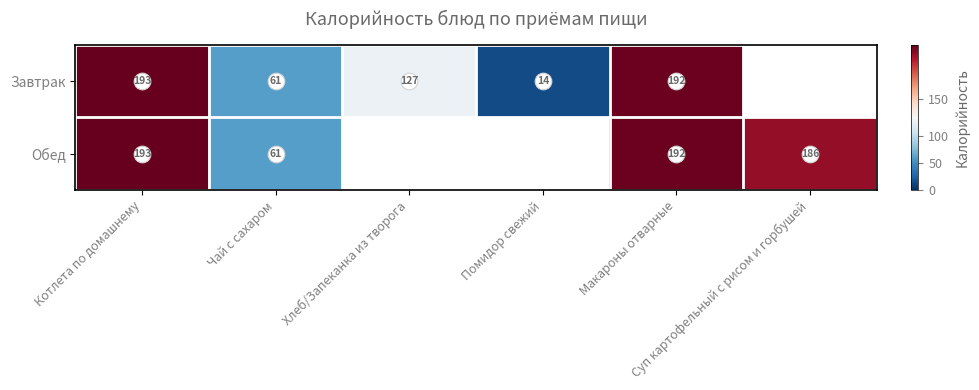

What is the sum of the Обед values at Суп картофельный с рисом и горбушей and Чай с сахаром?

247.0